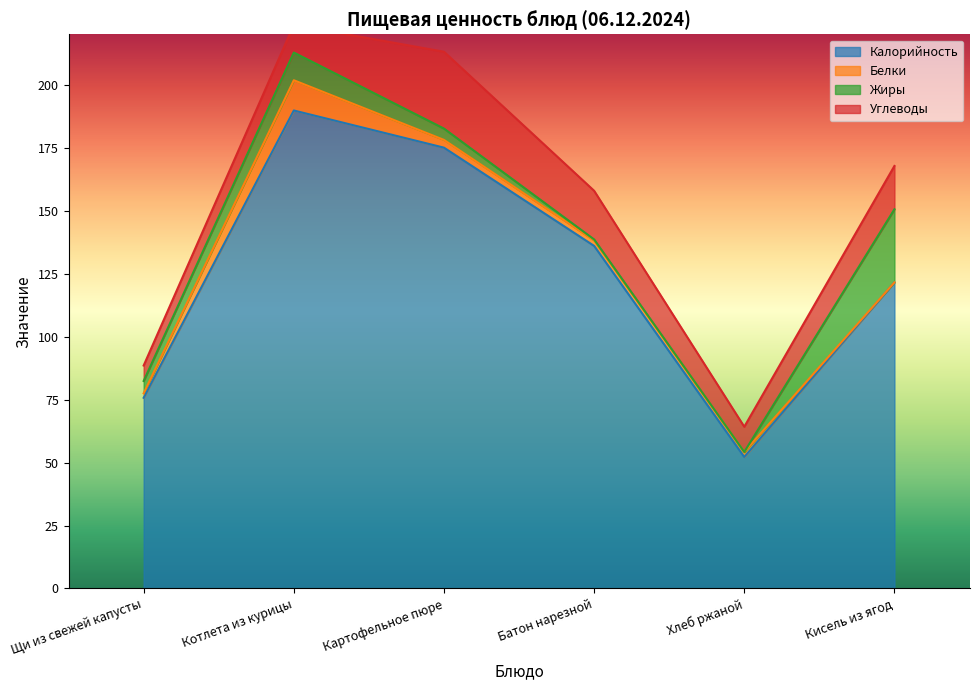

What position from the left is Хлеб ржаной?

5